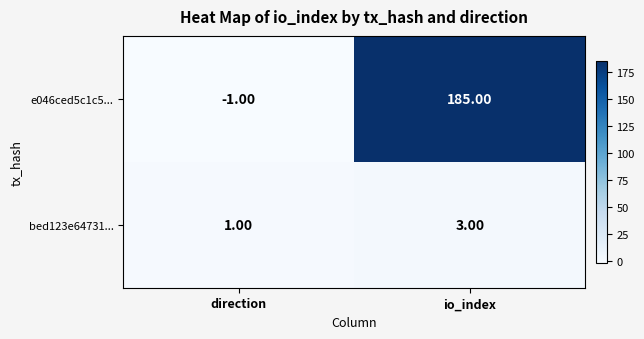

List the series in order of their overall mean, lowest first.

bed123e64731..., e046ced5c1c5...